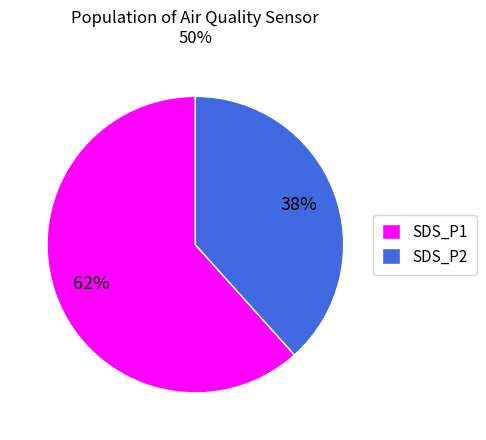

Which slice represents more than half of the pie?

SDS_P1